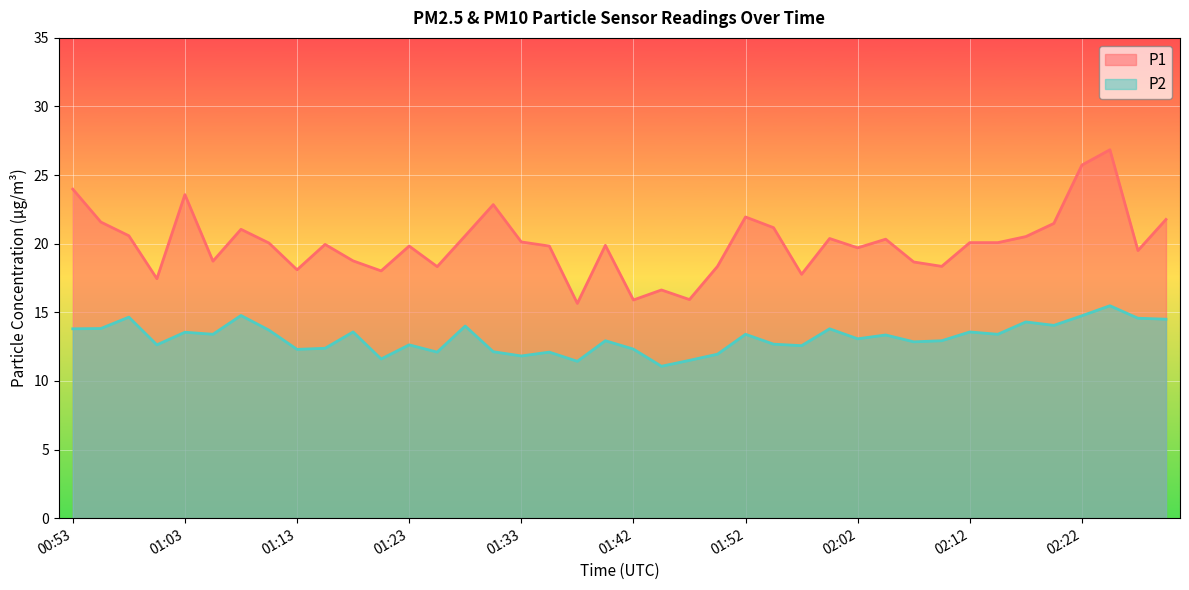

Where does the P1 series first go above 20?

00:53